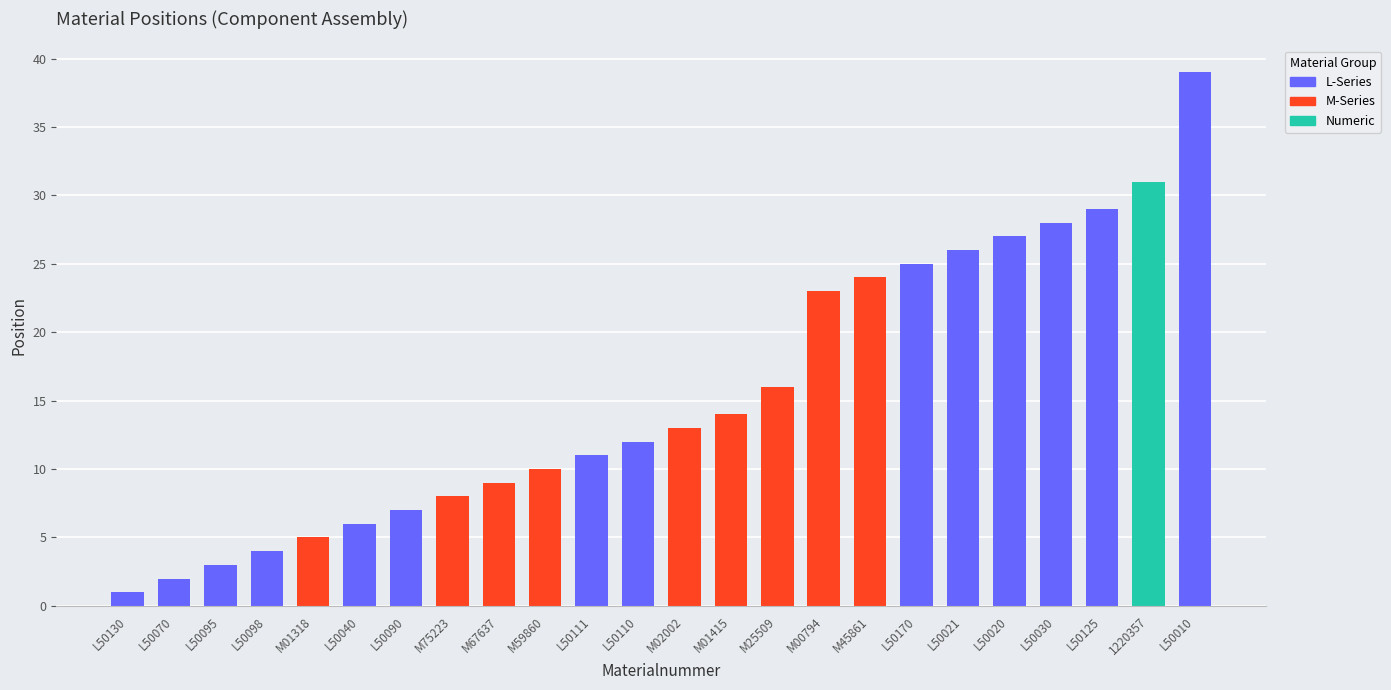

What is the smallest value displayed?

1